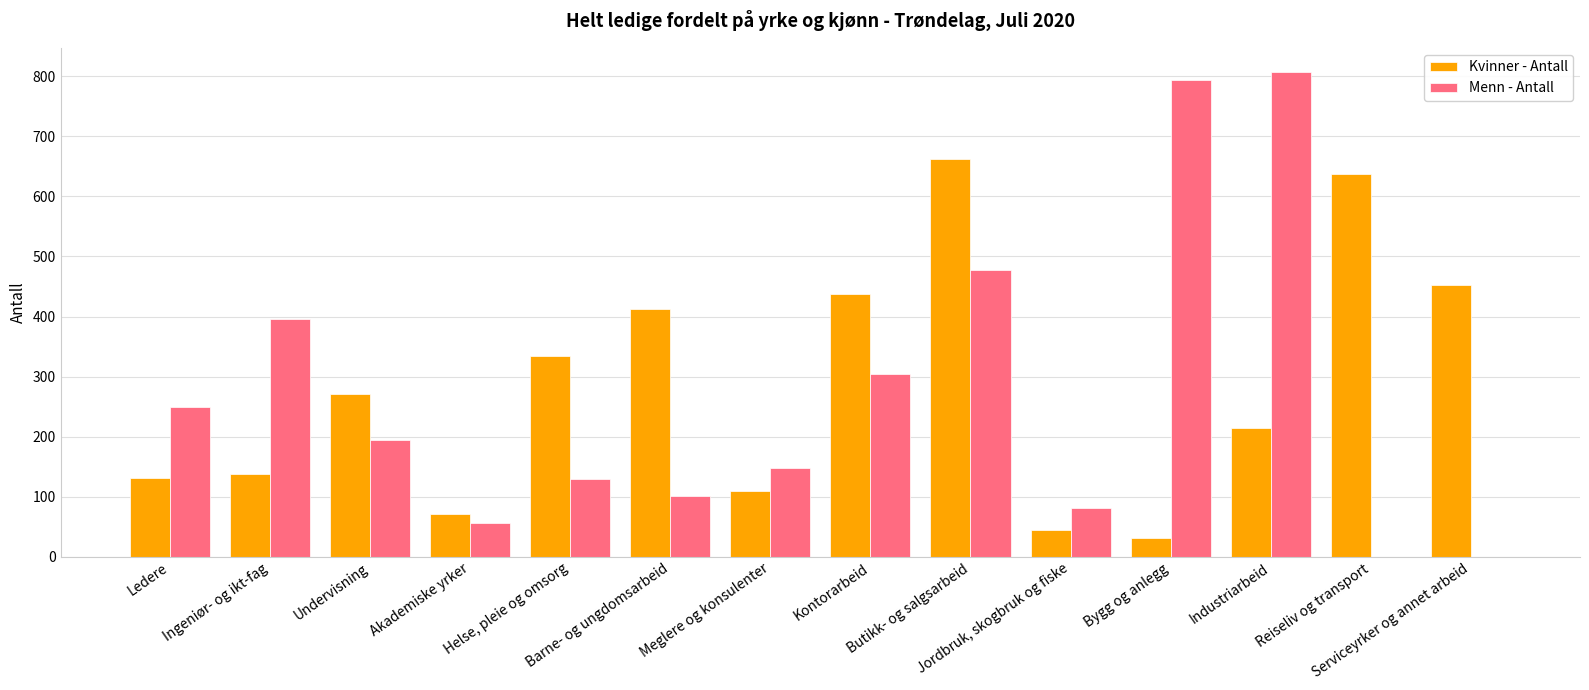

Does the chart contain stacked bars?

No